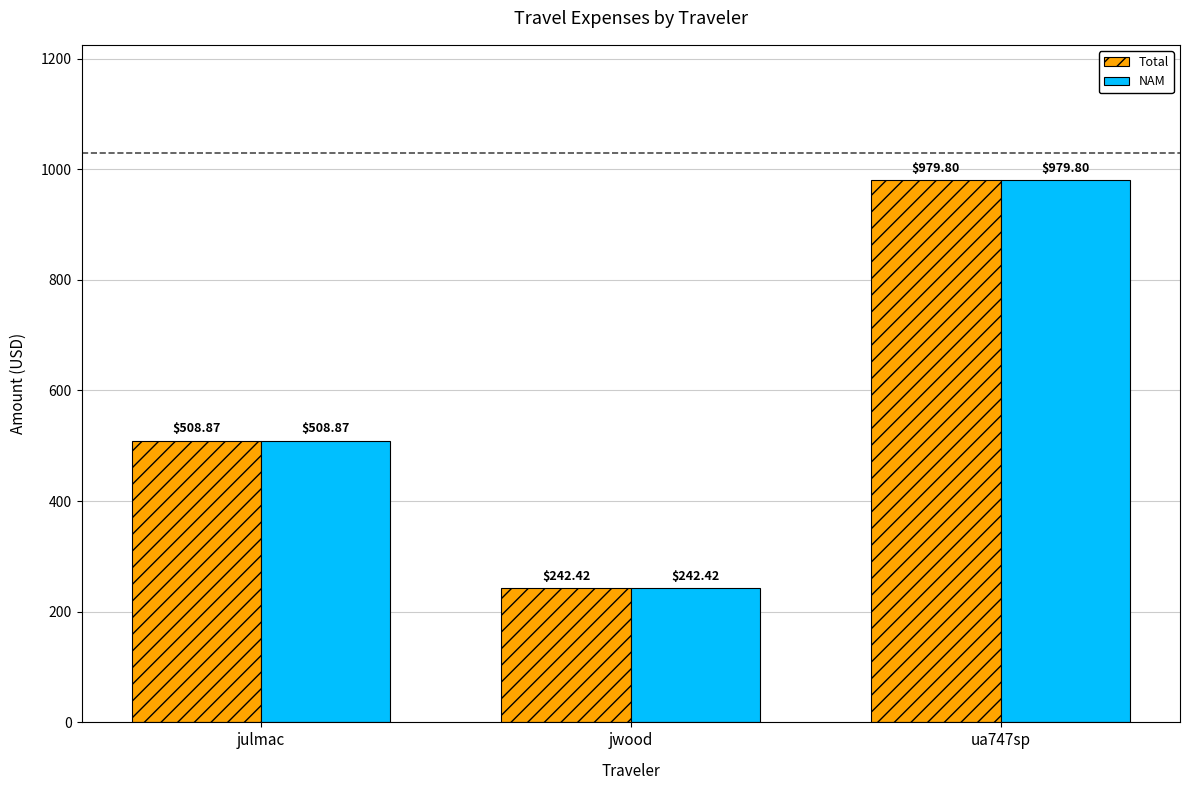

What is the total value across all series at ua747sp?

1959.6